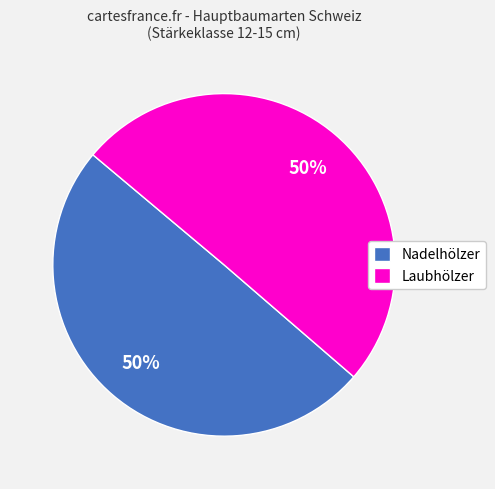

What is the ratio of the value at Nadelhölzer to the value at Laubhölzer?

1.0